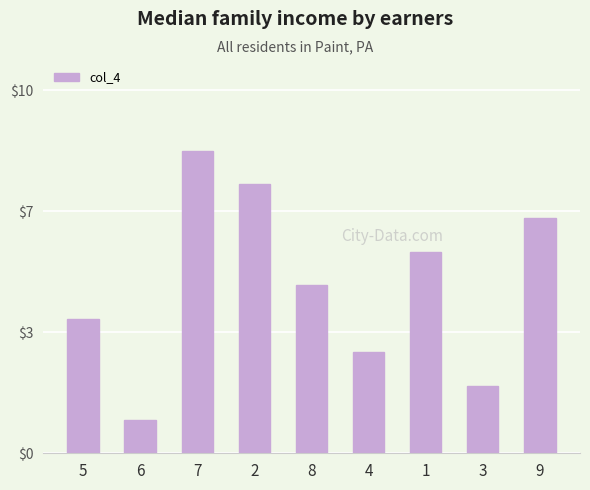

Which has a higher value, 7 or 2?

7